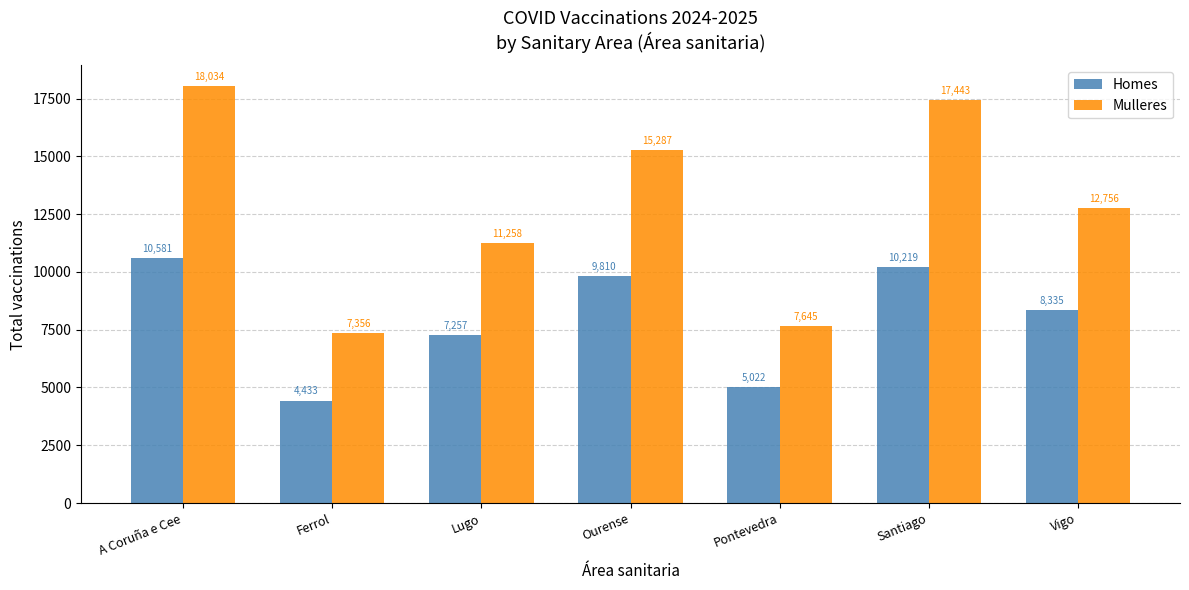

Which series has the widest spread of values?

Mulleres